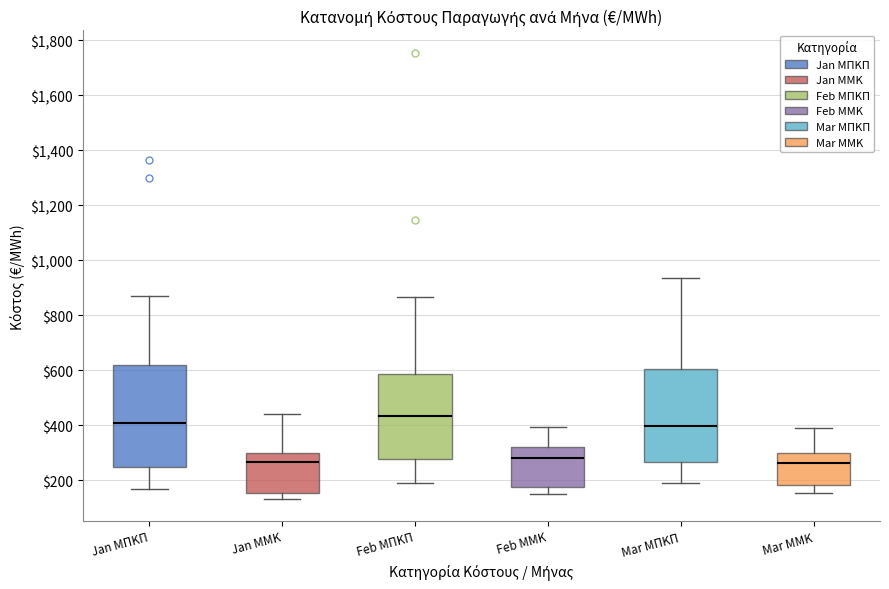

Reading left to right, transcribe this box plot: for each box, give where its median line is, the range the box spans, and where its two whiskers end, as read against the y-axis. The values are not printed on the chart, so give them approximately, as read against the axis.

Jan ΜΠΚΠ: median 400, box 240 to 620, whiskers 160 to 860
Jan ΜΜΚ: median 260, box 160 to 300, whiskers 140 to 440
Feb ΜΠΚΠ: median 440, box 280 to 580, whiskers 180 to 860
Feb ΜΜΚ: median 280, box 180 to 320, whiskers 140 to 400
Mar ΜΠΚΠ: median 400, box 260 to 600, whiskers 200 to 940
Mar ΜΜΚ: median 260, box 180 to 300, whiskers 160 to 400